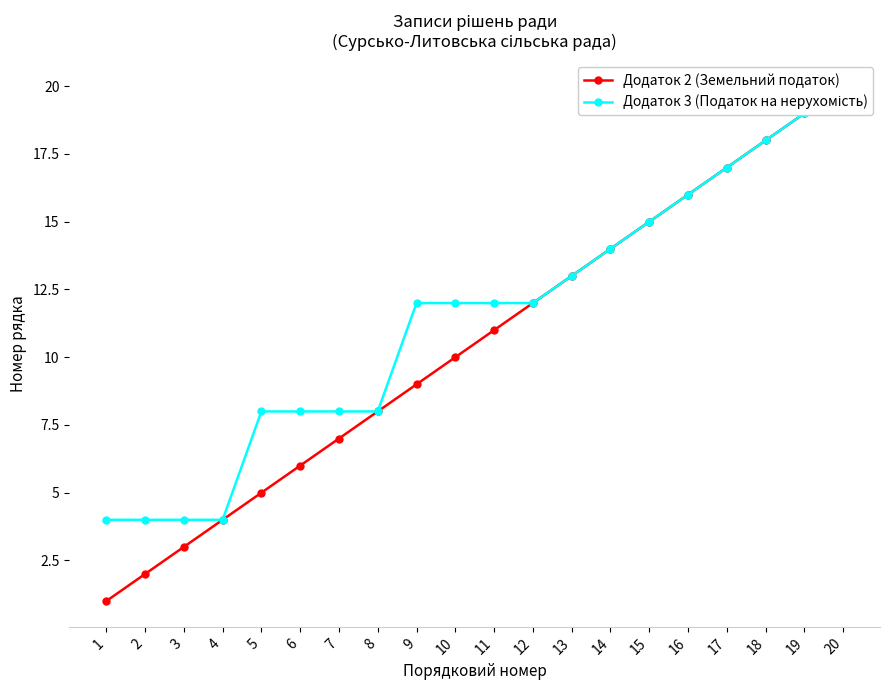

Is it true that Додаток 3 (Податок на нерухомість) equals 5 at 9?

False